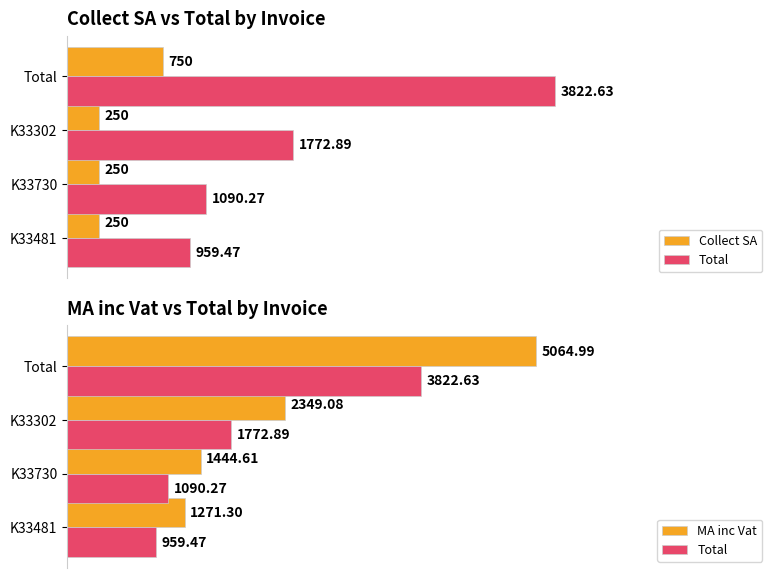

Rank the series by their average value, from highest to lowest.

MA inc Vat, Total, Collect SA